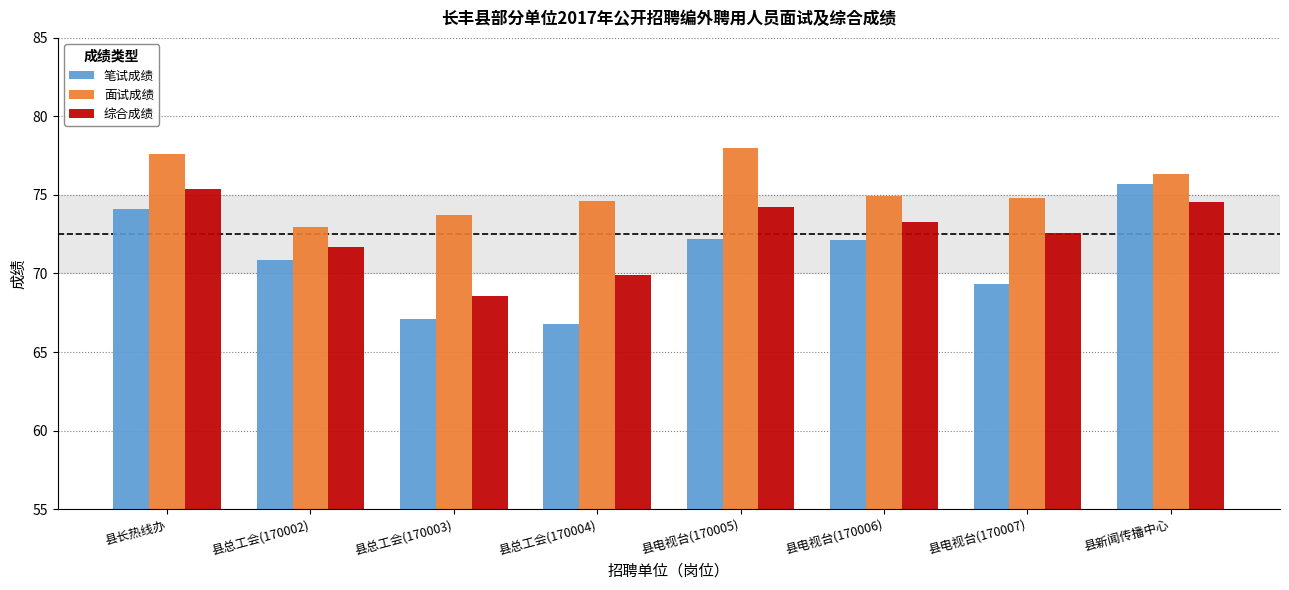

Which series changed the most between 县总工会(170004) and 县电视台(170006)?

笔试成绩